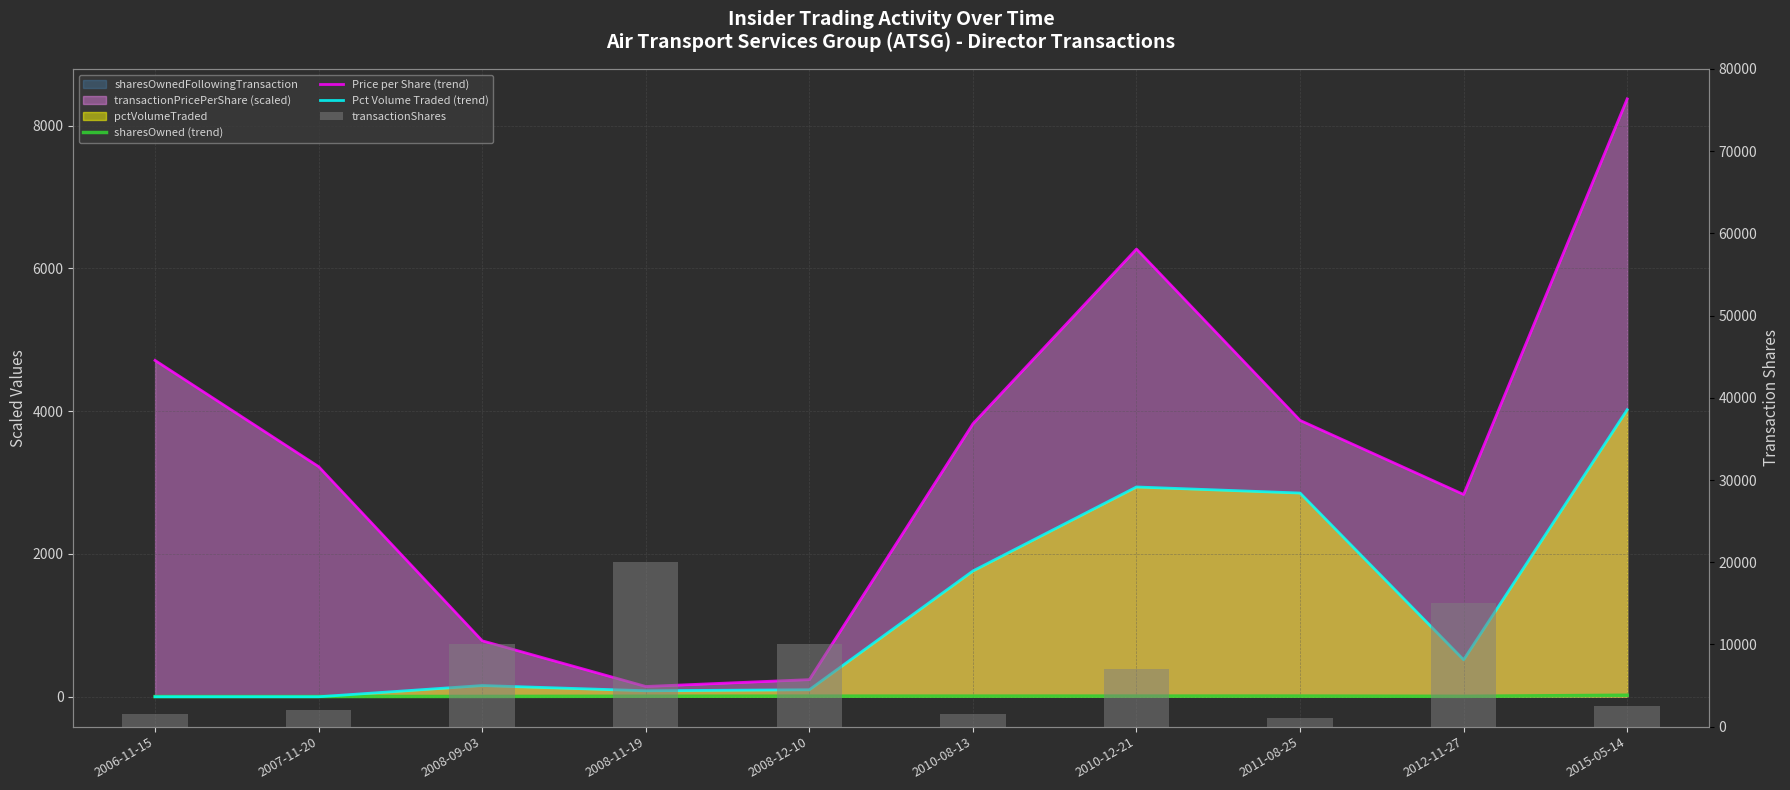

At how many categories does at least one series exceed 9478?

4